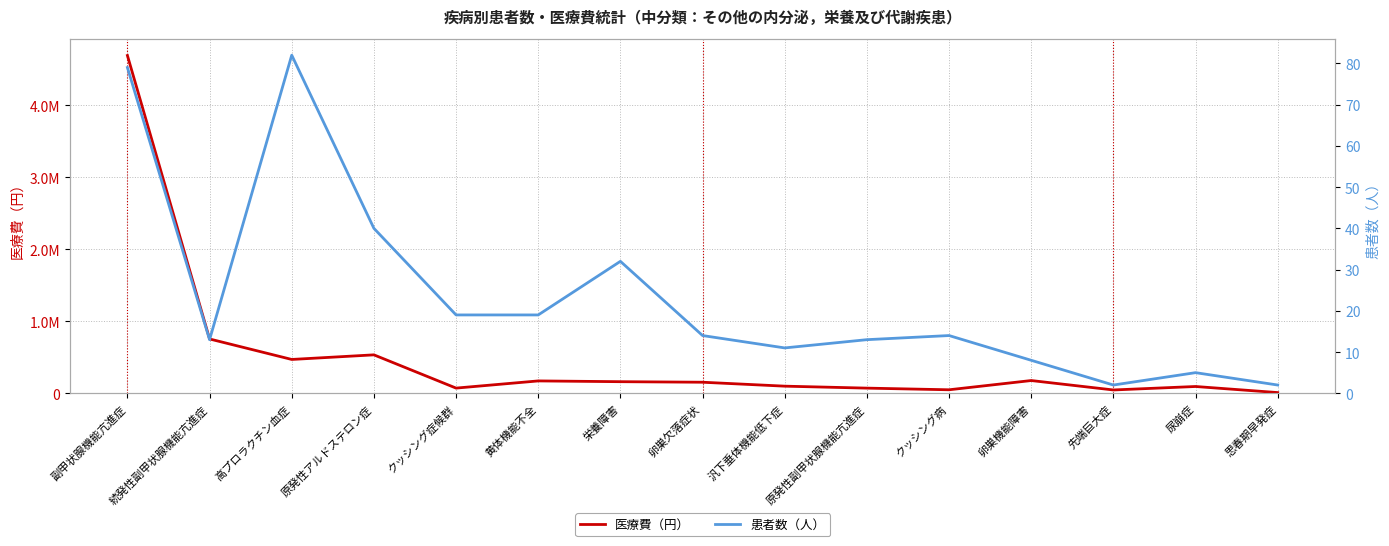

At which category does 患者数（人） reach its first local peak?

高プロラクチン血症